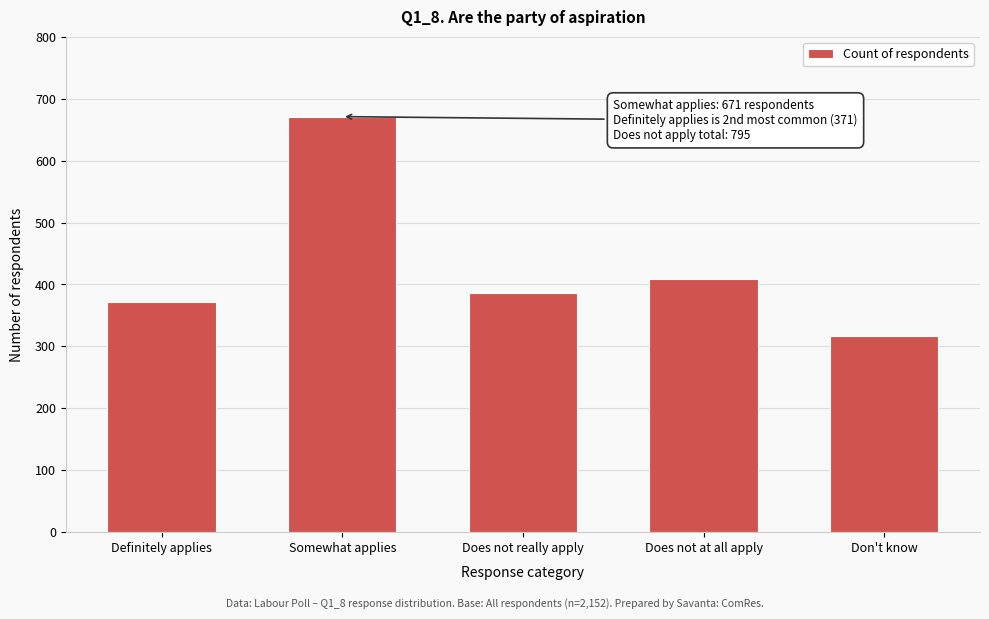

Reading left to right, transcribe all the data shown in this chart.

Definitely applies=371	Somewhat applies=671	Does not really apply=386	Does not at all apply=409	Don't know=316